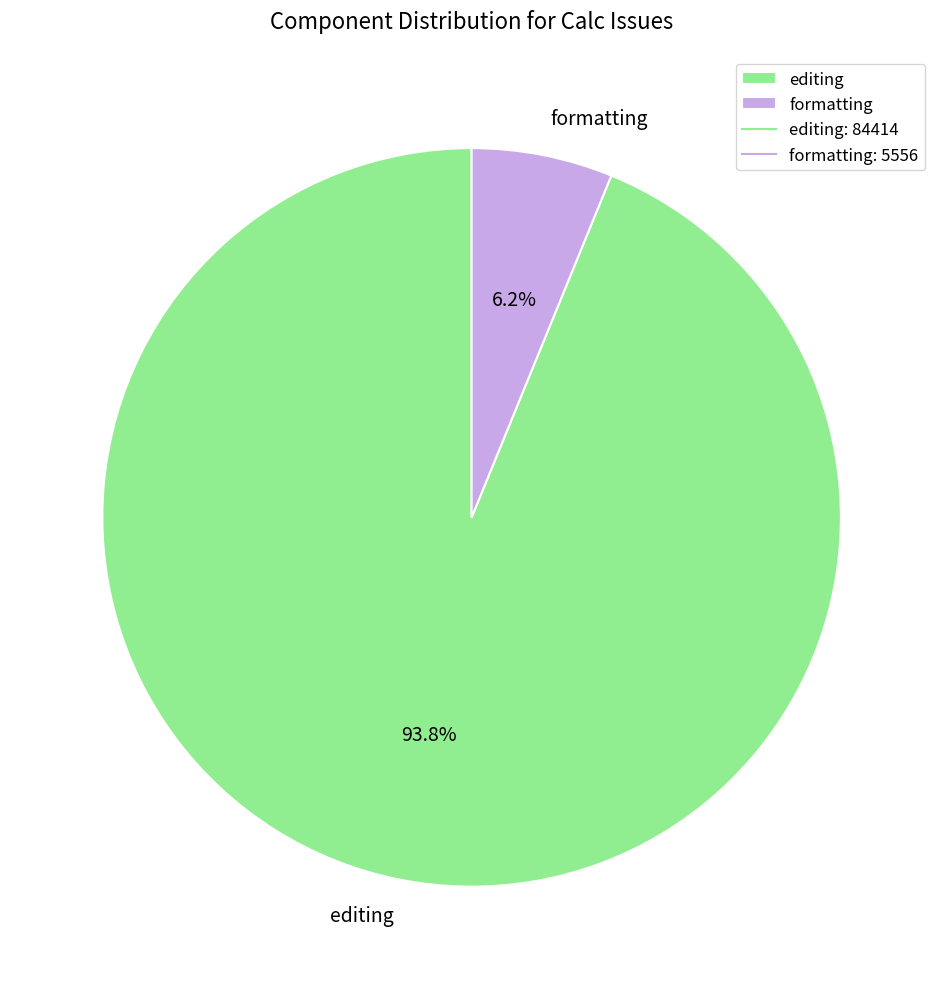

What is the ratio of the value at formatting to the value at editing?

0.1